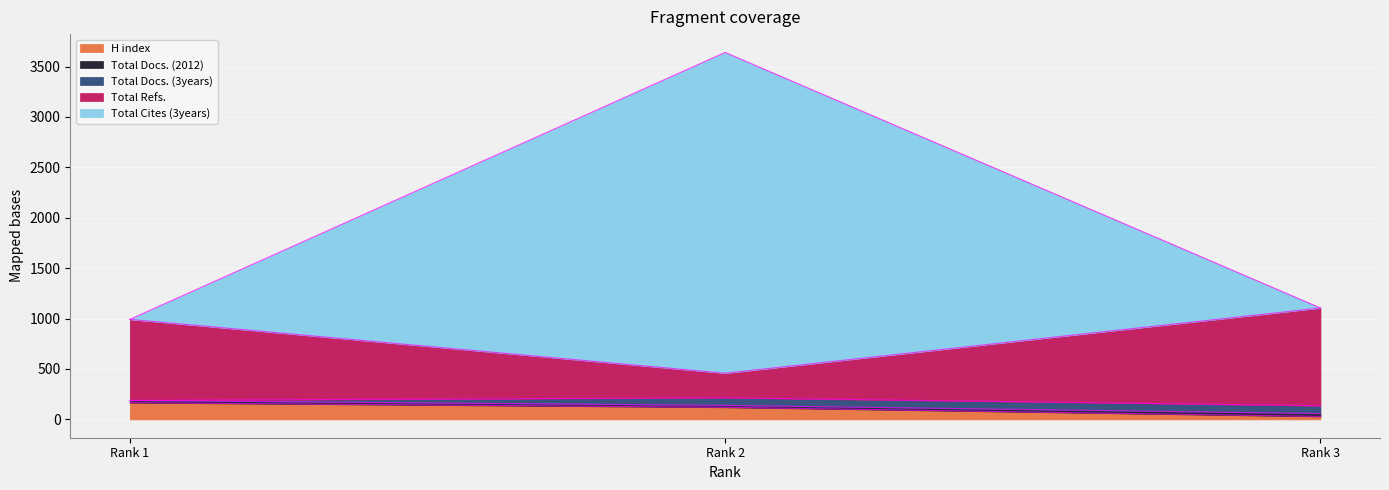

What is the difference between the maximum and minimum values in the Total Docs. (2012) series?

79